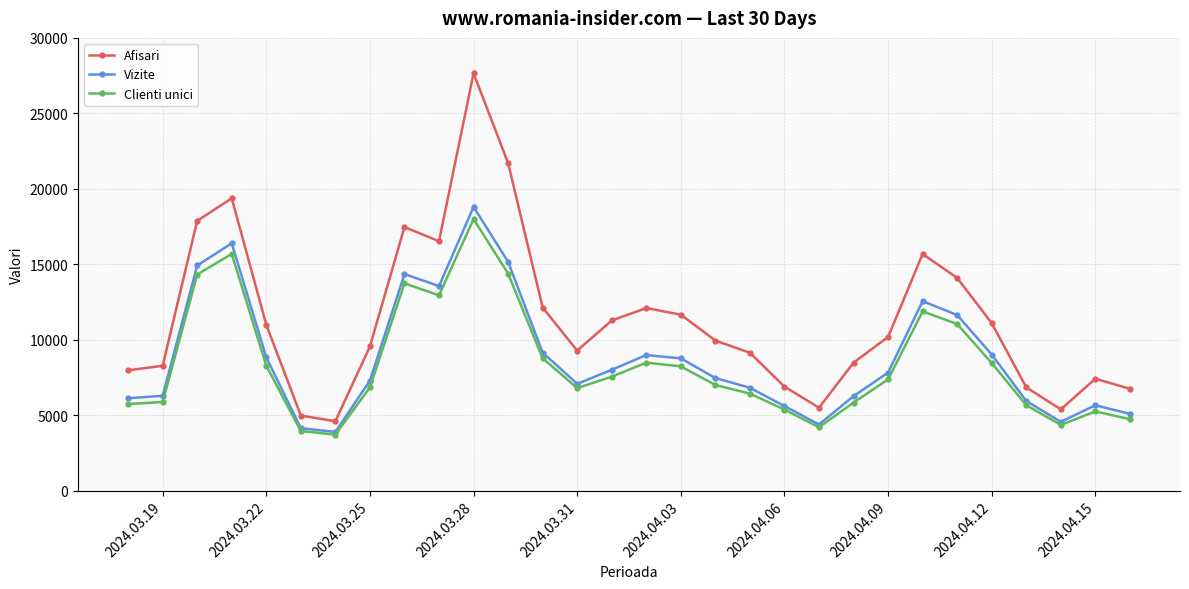

True or false: Vizite and Afisari intersect in this chart.

False